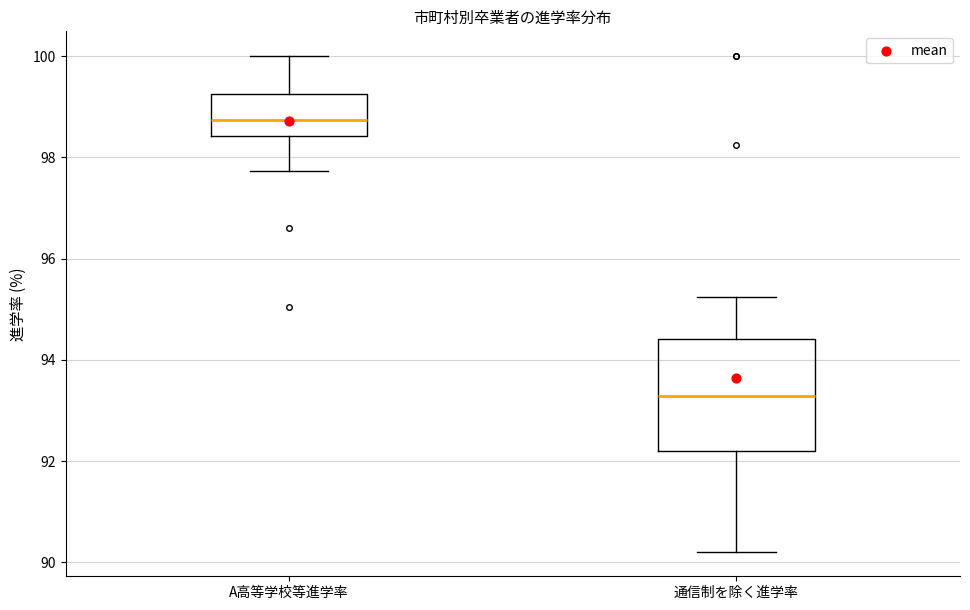

Reading left to right, read every box against the y-axis: the position of its median line, the range the box covers, and the ends of its whiskers. The values are not printed on the chart, so give them approximately, as read against the axis.

A高等学校等進学率: median 98.8, box 98.4 to 99.2, whiskers 97.8 to 100.0
通信制を除く進学率: median 93.2, box 92.2 to 94.4, whiskers 90.2 to 95.2